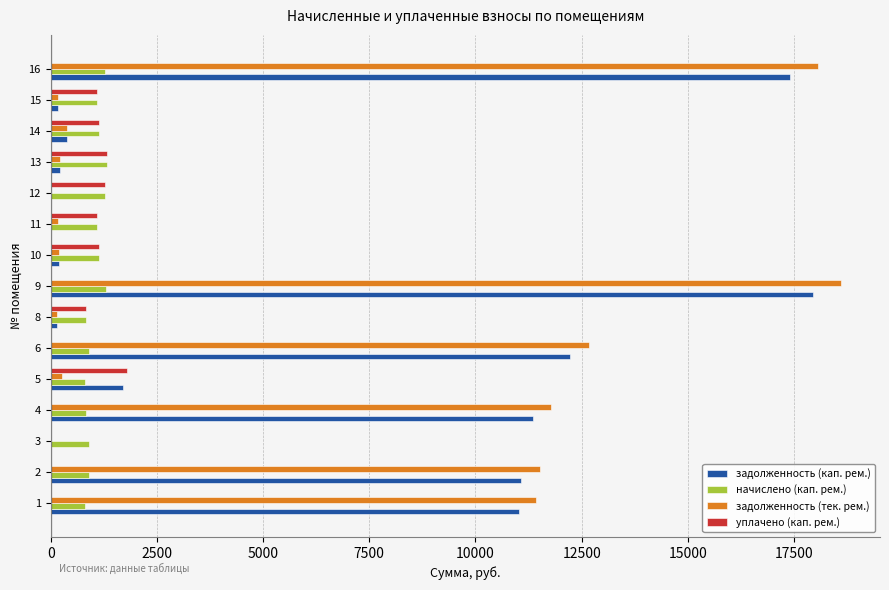

What is the sum of all задолженность (кап. рем.) values?

83863.6